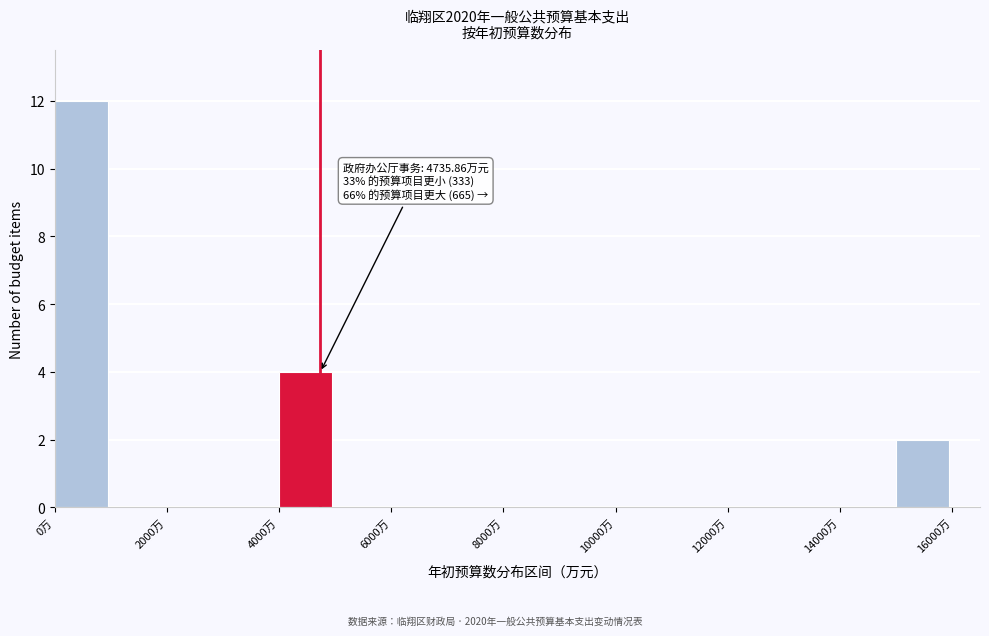

Which range on the x-axis has the tallest bar?

0 to 1000